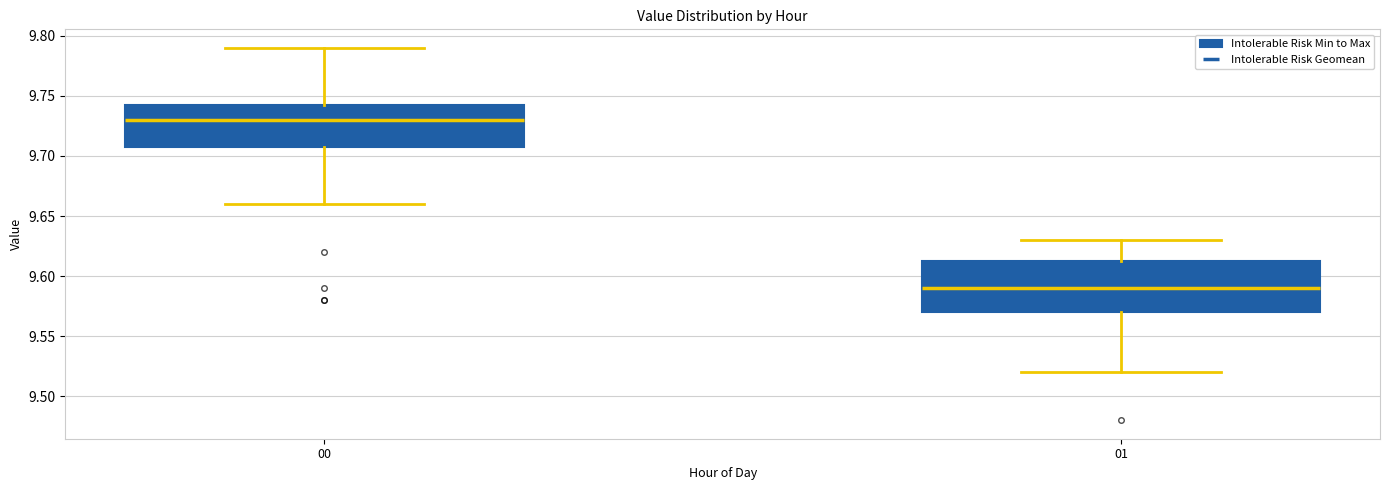

Reading left to right, transcribe this box plot: for each box, give where its median line is, the range the box spans, and where its two whiskers end, as read against the y-axis. The values are not printed on the chart, so give them approximately, as read against the axis.

00: median 9.730, box 9.710 to 9.745, whiskers 9.660 to 9.790
01: median 9.590, box 9.570 to 9.615, whiskers 9.520 to 9.630